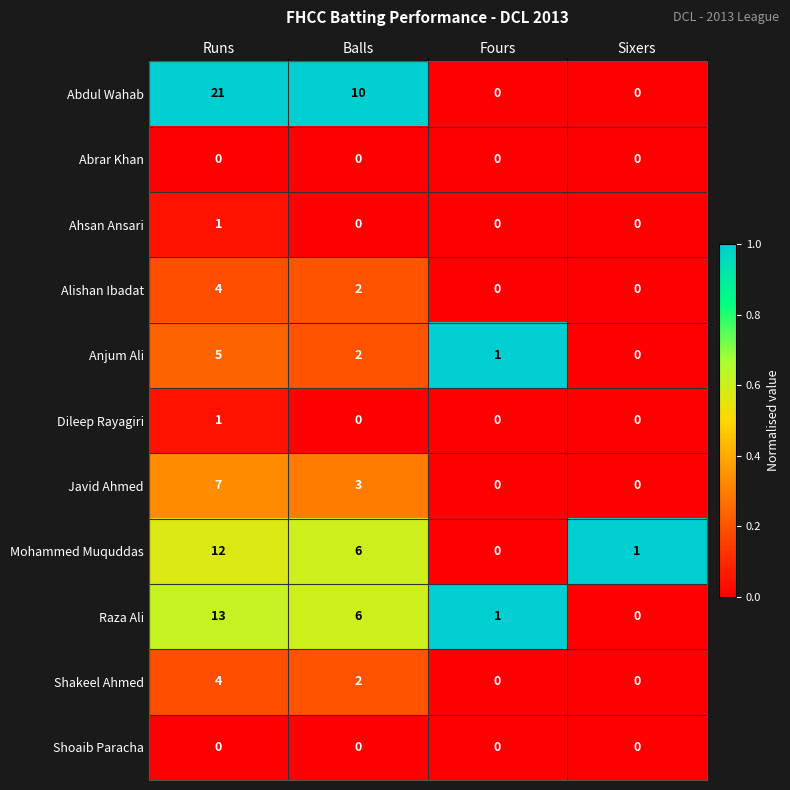

How many data points does each series have?

4